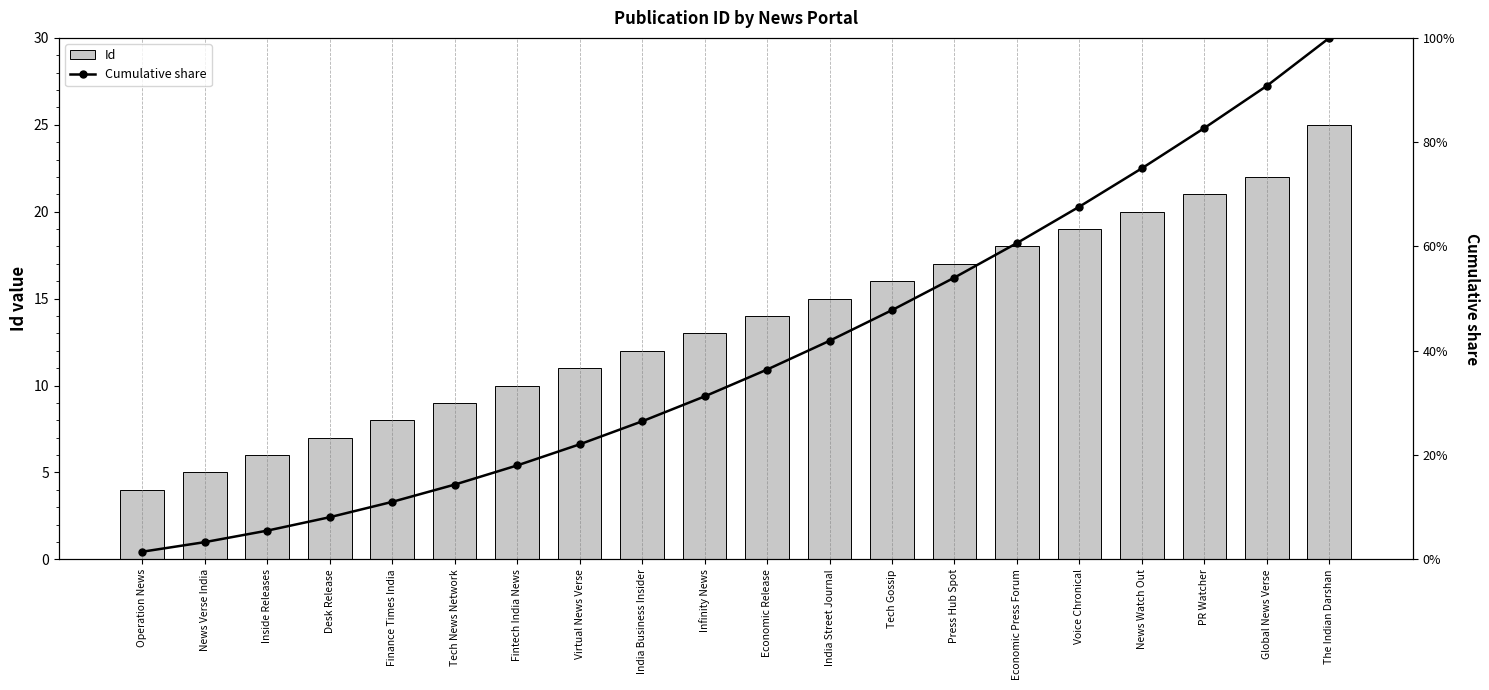

Which series has the widest spread of values?

Id